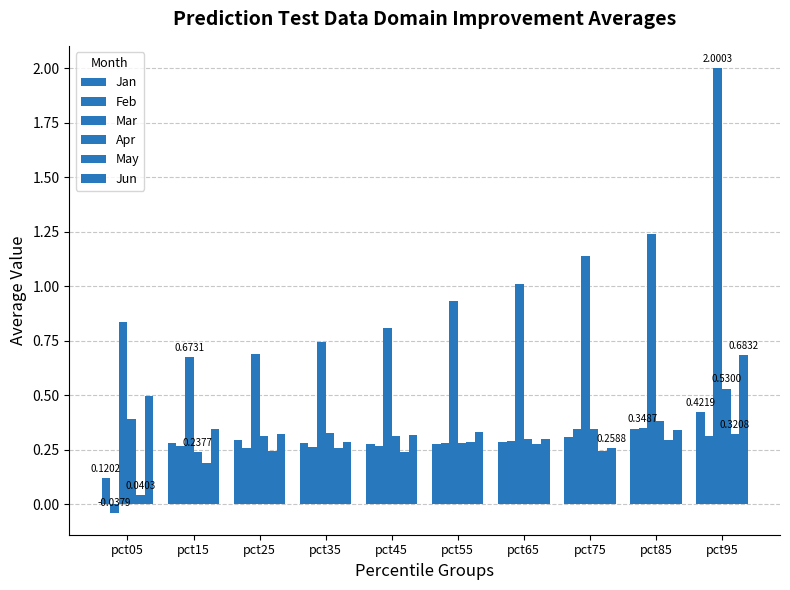

Between pct55 and pct65, which is larger?

pct65